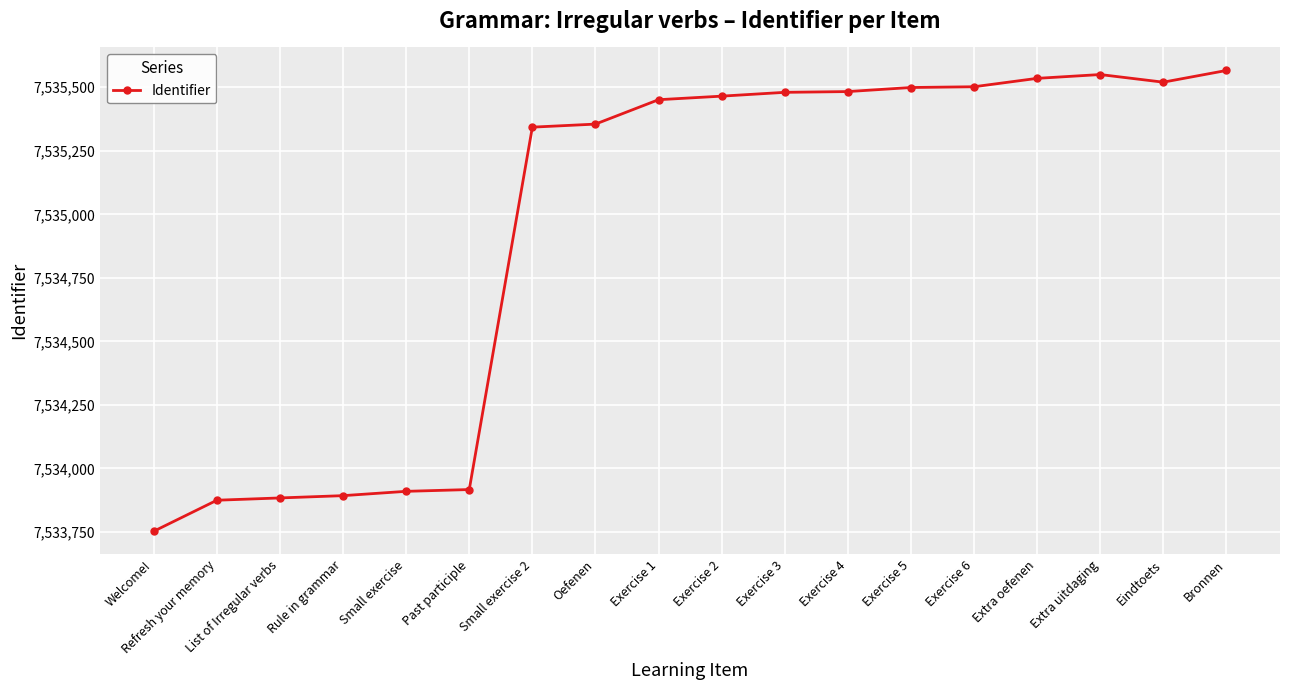

What is the smallest value displayed?

7533753